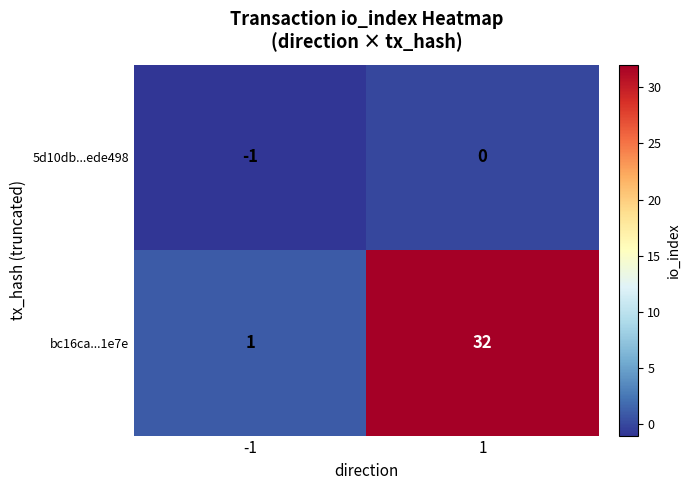

Reading left to right, extract all data points from this chart.

5d10db...ede498: -1=-1	1=0
bc16ca...1e7e: -1=1	1=32